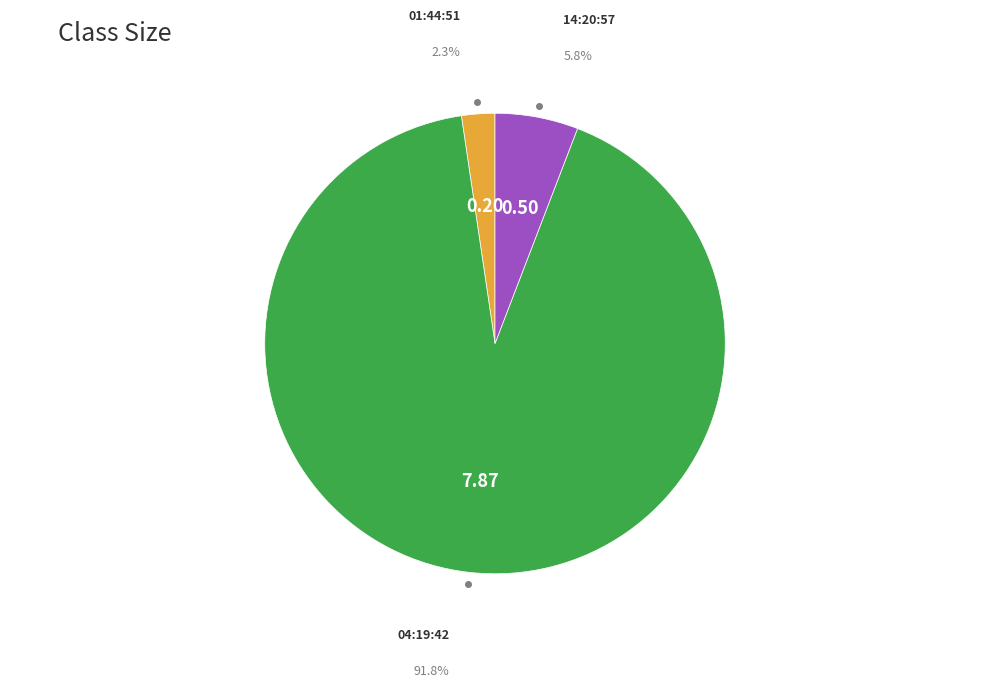

Is the sum of 01:44:51 and 14:20:57 greater than half?

No